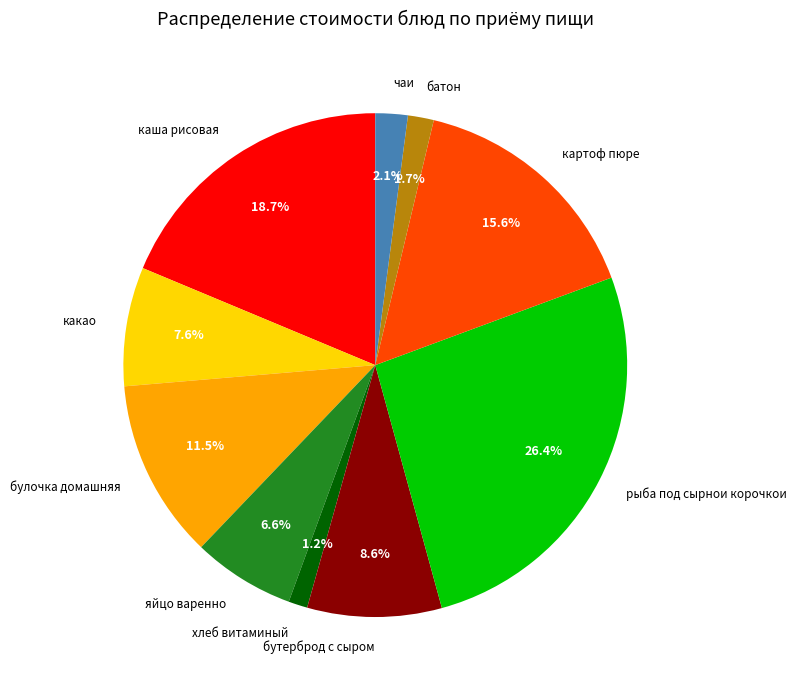

Which category has the biggest portion of the pie?

рыба под сырнои корочкои